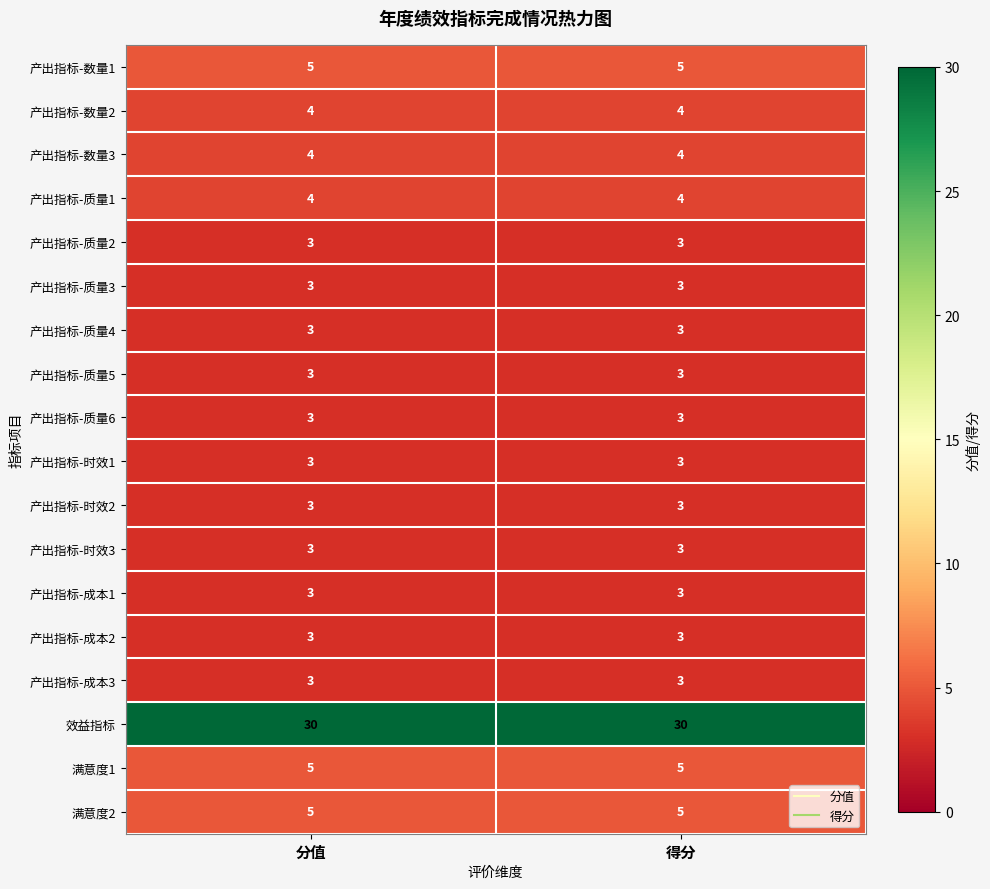

What is the spread (max minus min) of values at 分值?

27